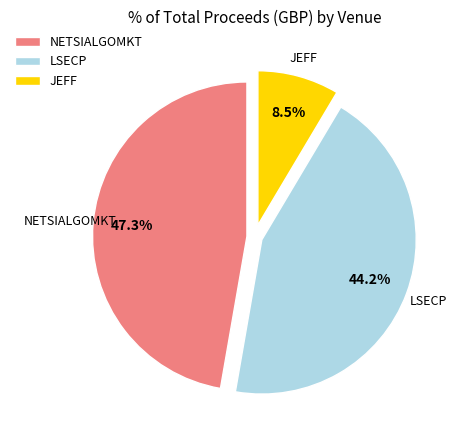

Which category has the smallest portion of the pie?

JEFF